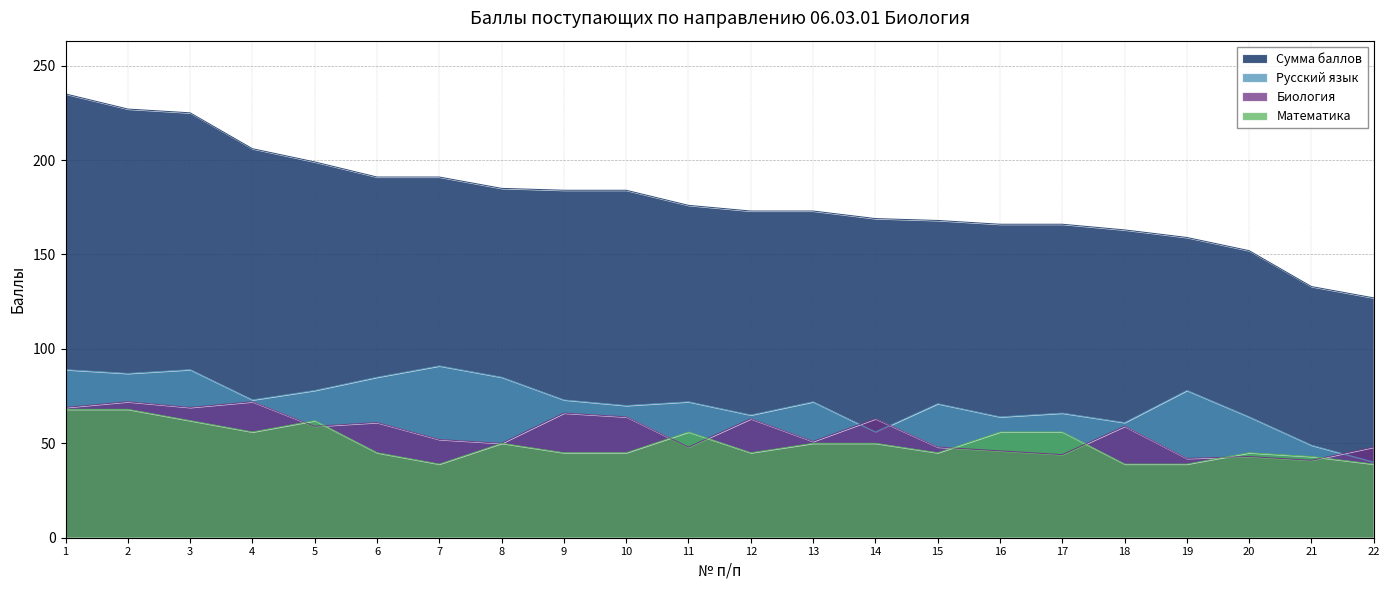

At which category is the sum across all series the highest?

1